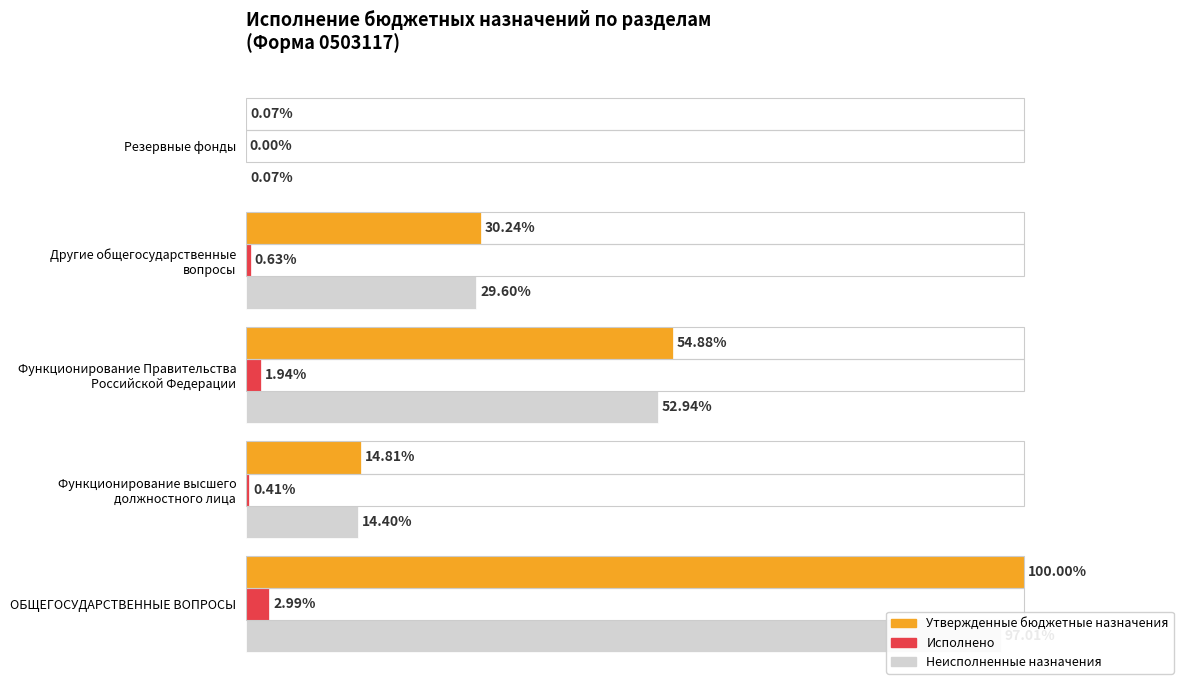

Rank the series by their maximum value, from highest to lowest.

Утвержденные бюджетные назначения, Неисполненные назначения, Исполнено